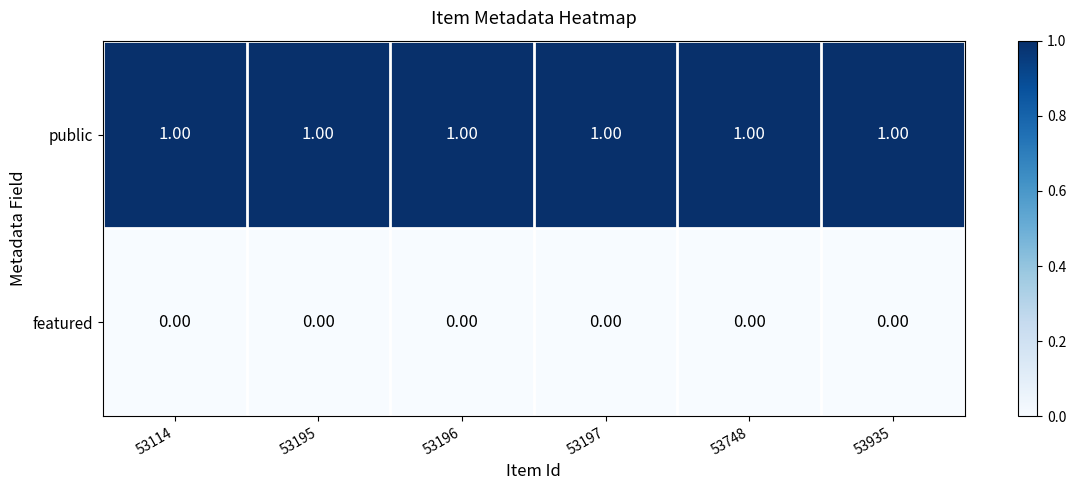

Rank the series at 53196 from highest to lowest value.

public, featured